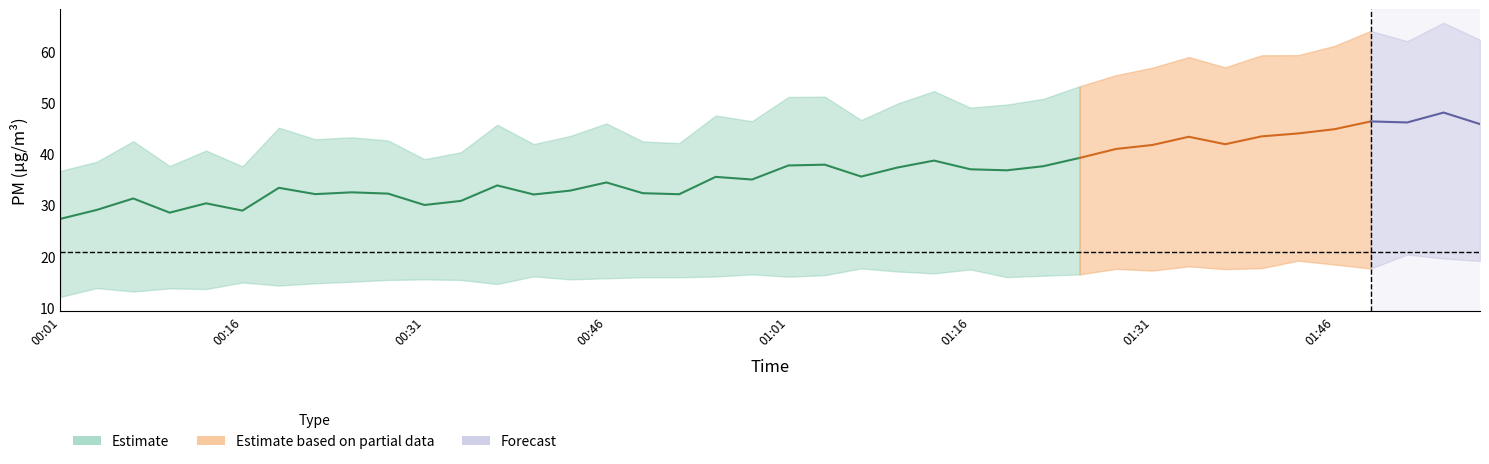

Between 00:16 and 00:28, which is larger?

00:28